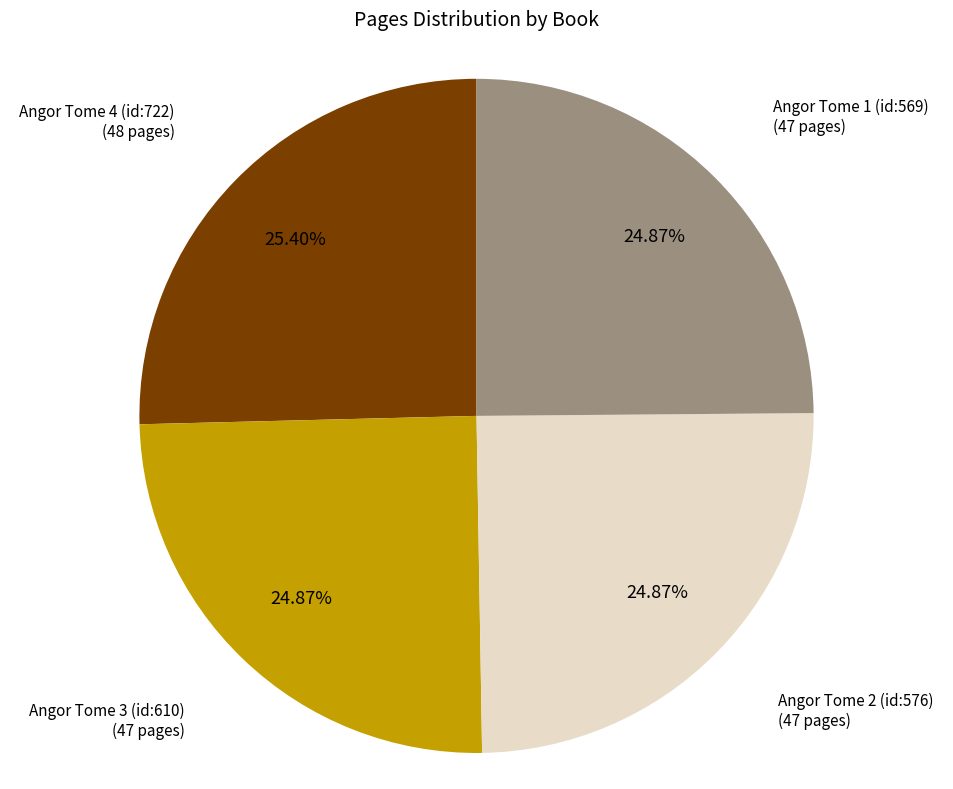

What is the largest slice in the pie chart?

Angor Tome 4 (id:722)